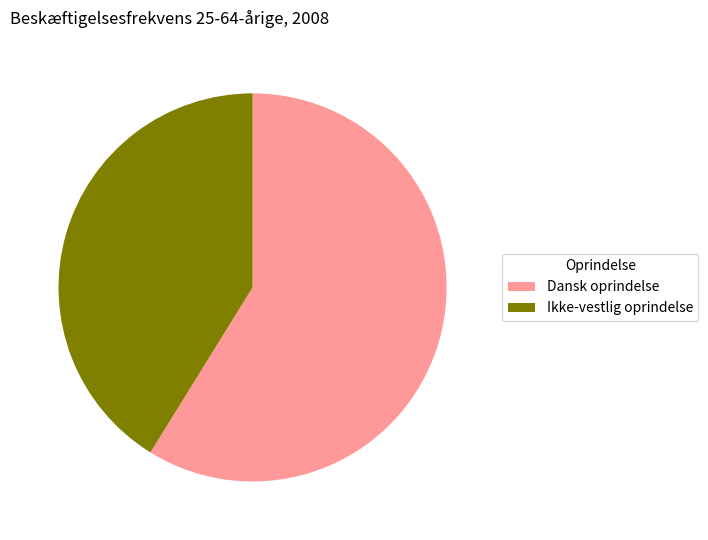

What is the ratio of the value at Ikke-vestlig oprindelse to the value at Dansk oprindelse?

0.7